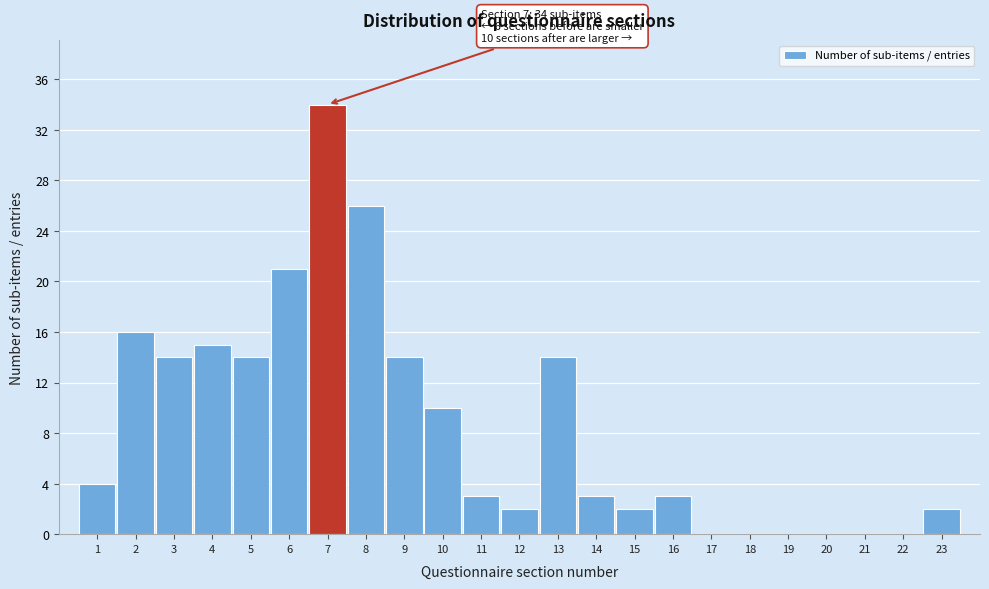

Reading left to right, list all the values displayed in this chart.

1=4	2=16	3=14	4=15	5=14	6=21	7=34	8=26	9=14	10=10	11=3	12=2	13=14	14=3	15=2	16=3	17=0	18=0	19=0	20=0	21=0	22=0	23=2